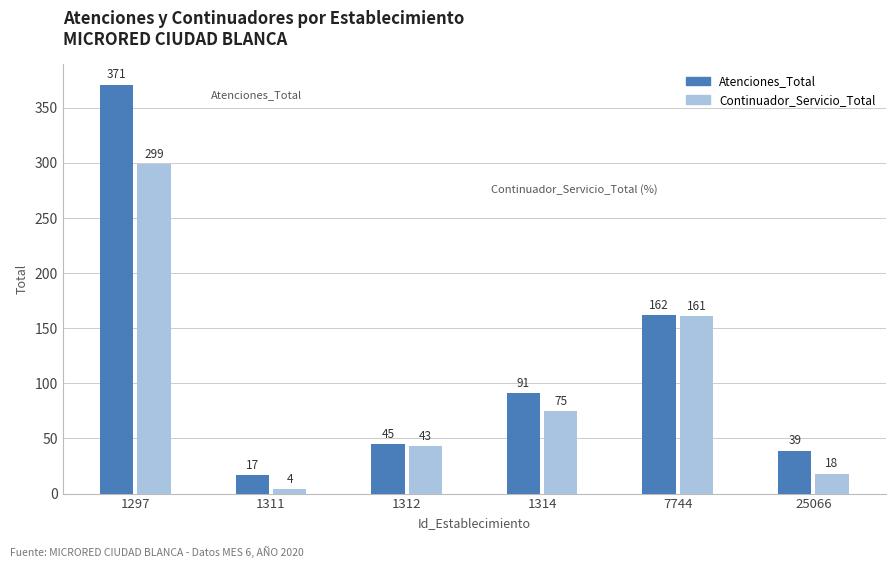

Are the bars horizontal?

No